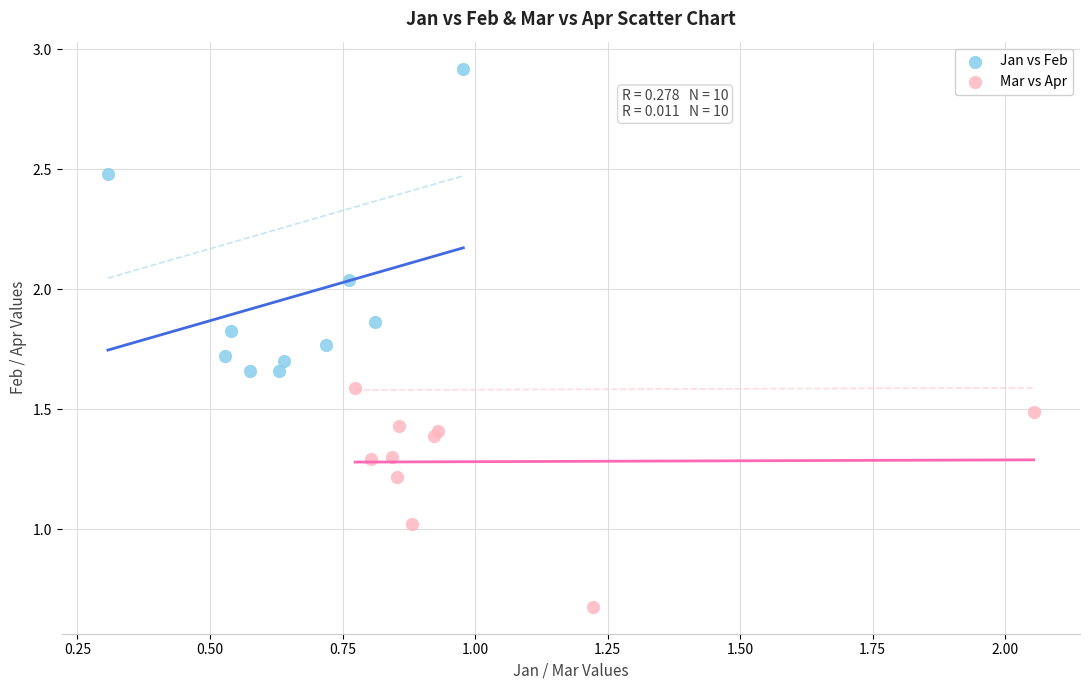

Which series reaches the minimum Y coordinate?

Mar vs Apr